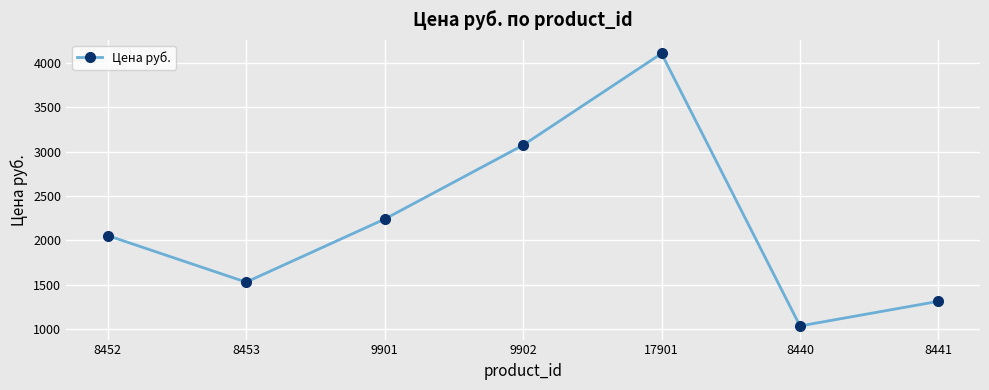

True or false: the data shows 3291.2 at 8452.

False